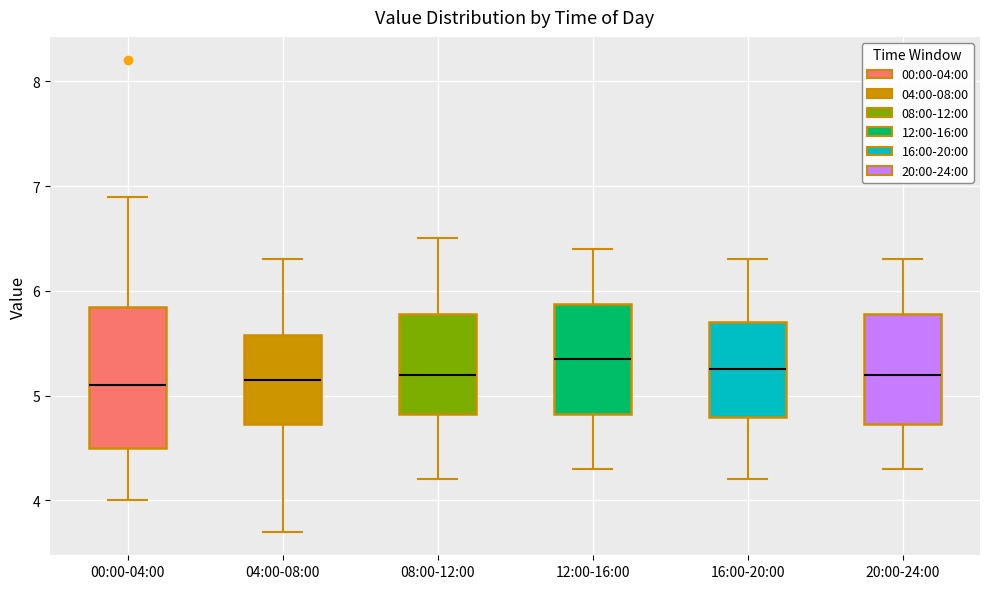

Reading left to right, transcribe this box plot: for each box, give where its median line is, the range the box spans, and where its two whiskers end, as read against the y-axis. The values are not printed on the chart, so give them approximately, as read against the axis.

00:00-04:00: median 5.1, box 4.5 to 5.9, whiskers 4.0 to 6.9
04:00-08:00: median 5.2, box 4.7 to 5.6, whiskers 3.7 to 6.3
08:00-12:00: median 5.2, box 4.8 to 5.8, whiskers 4.2 to 6.5
12:00-16:00: median 5.4, box 4.8 to 5.9, whiskers 4.3 to 6.4
16:00-20:00: median 5.3, box 4.8 to 5.7, whiskers 4.2 to 6.3
20:00-24:00: median 5.2, box 4.7 to 5.8, whiskers 4.3 to 6.3